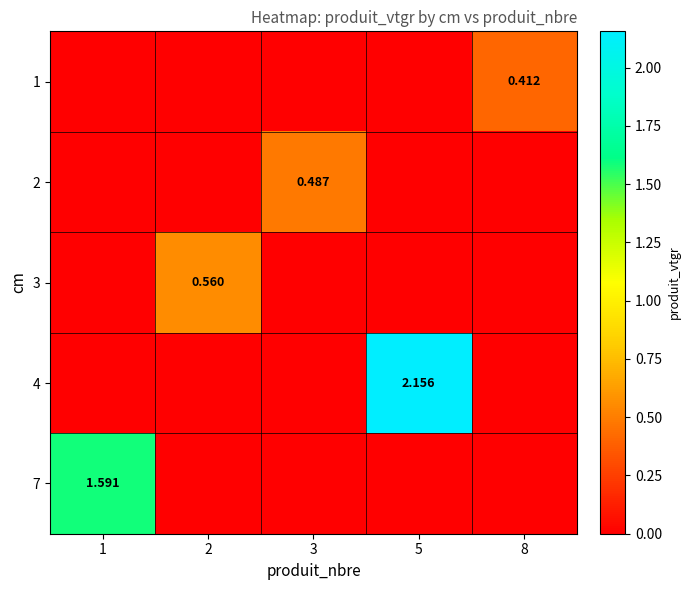

The 3 series shows 0.0 at 3. True or false?

True